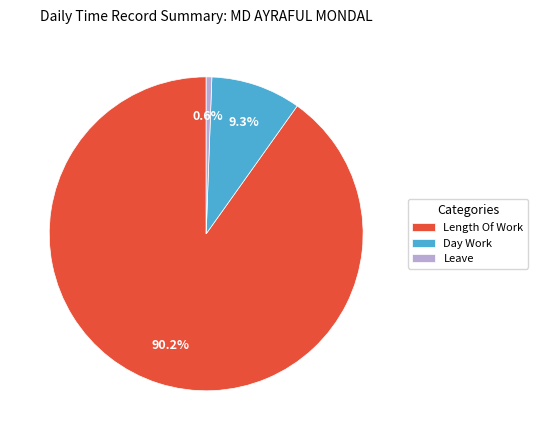

Does Leave account for over 50% of the chart?

No